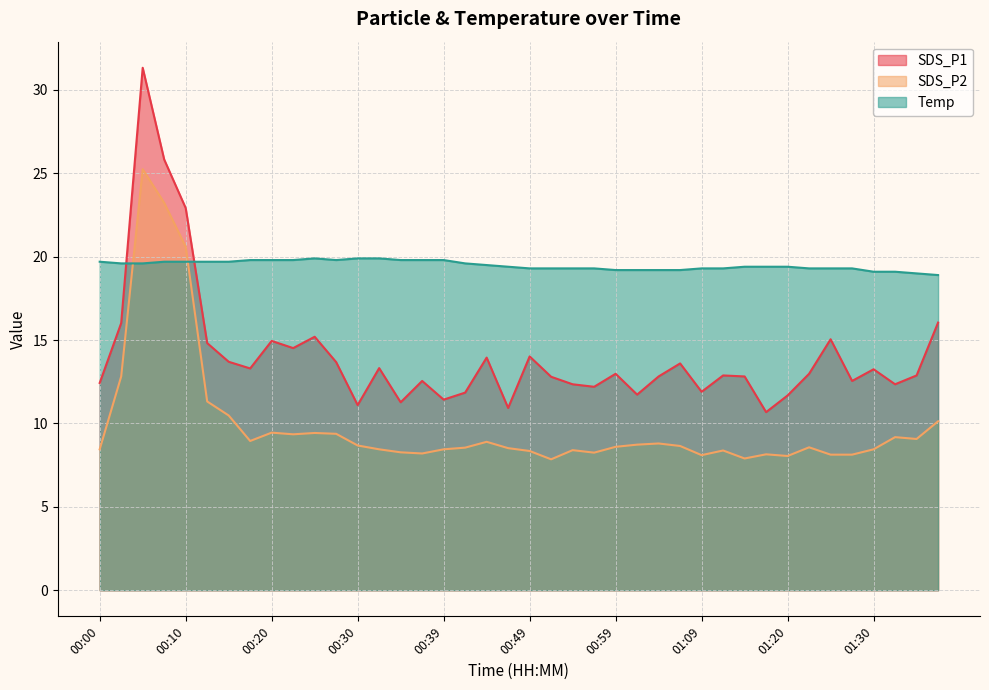

Between 00:49 and 00:10, which is larger?

00:10